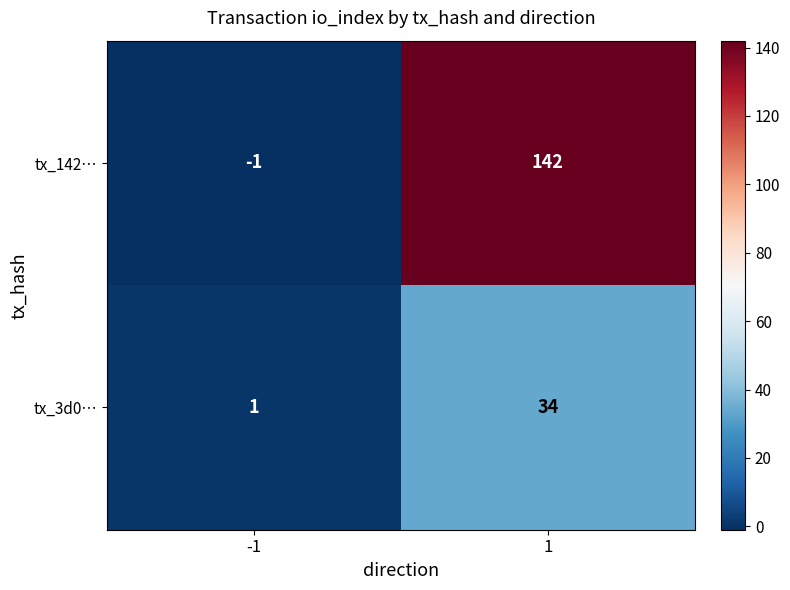

True or false: tx_142… has a value of 45 at 1.

False